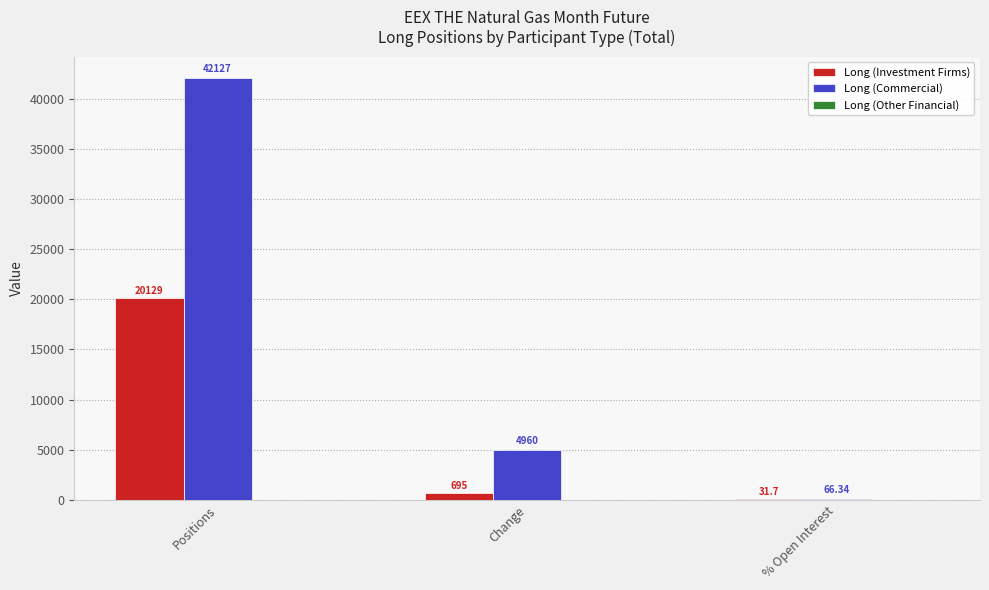

How many data points does each series have?

3